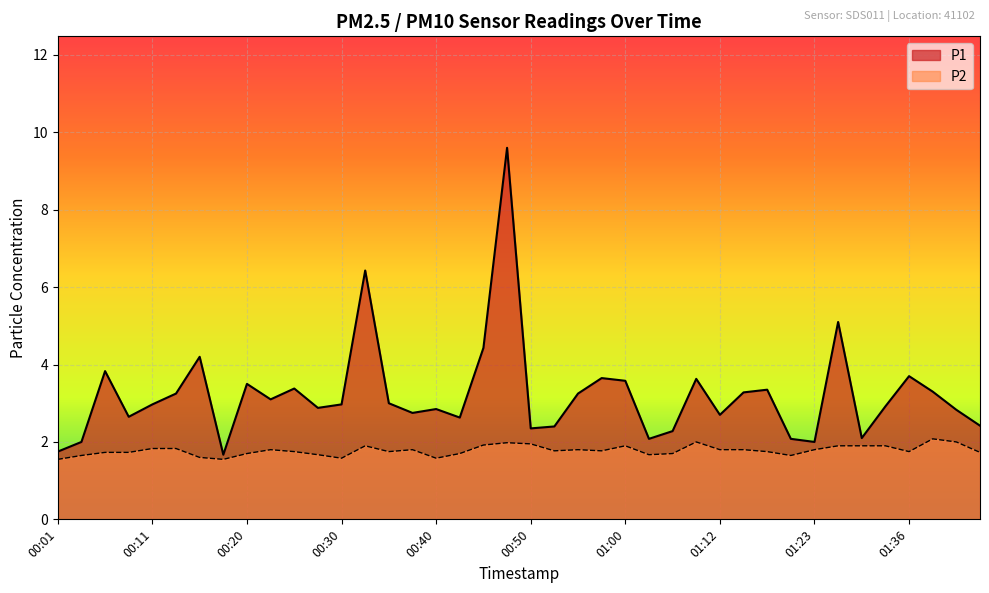

True or false: P2 has a value of 1.6 at 00:18.

True